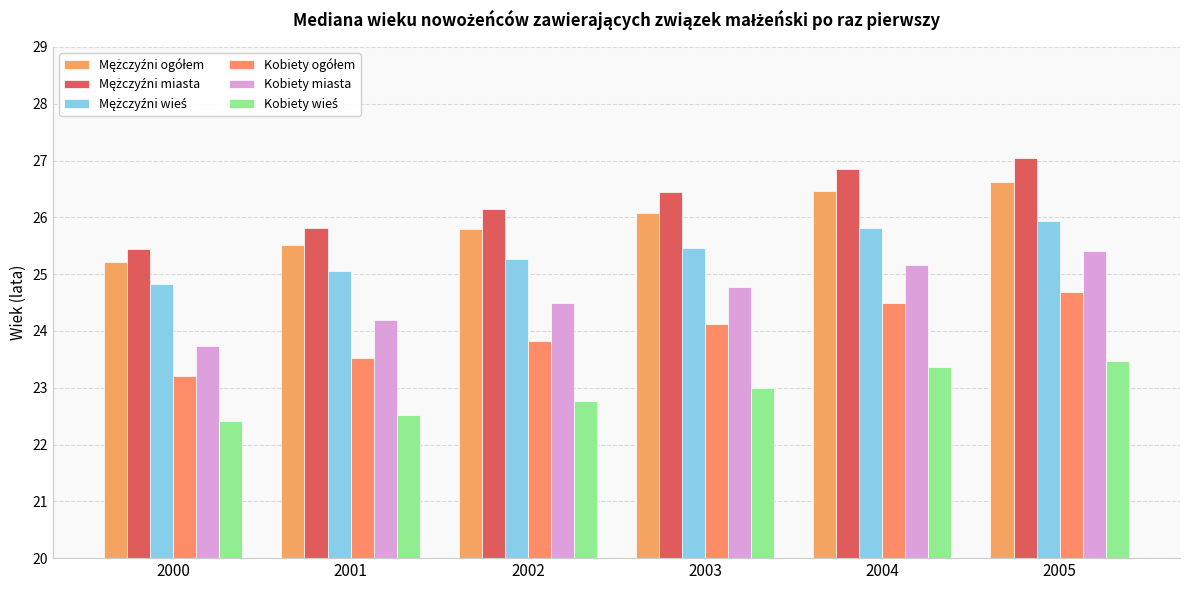

Is it true that Mężczyźni ogółem equals 6.6 at 2002?

False